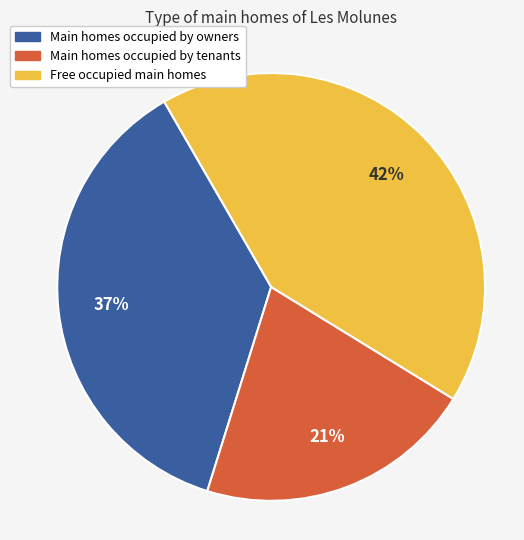

To the nearest percent, what is the difference between the largest and smallest slice percentages?

21%